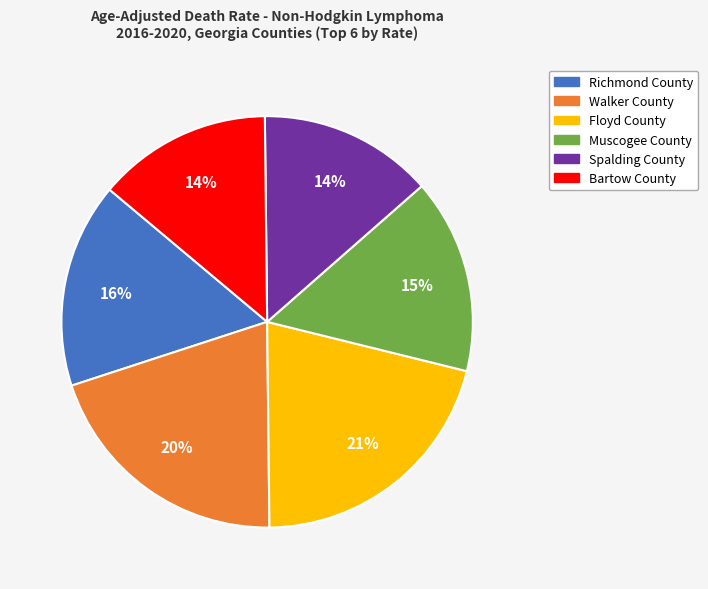

Do Spalding County and Walker County together represent more than half of the pie?

No